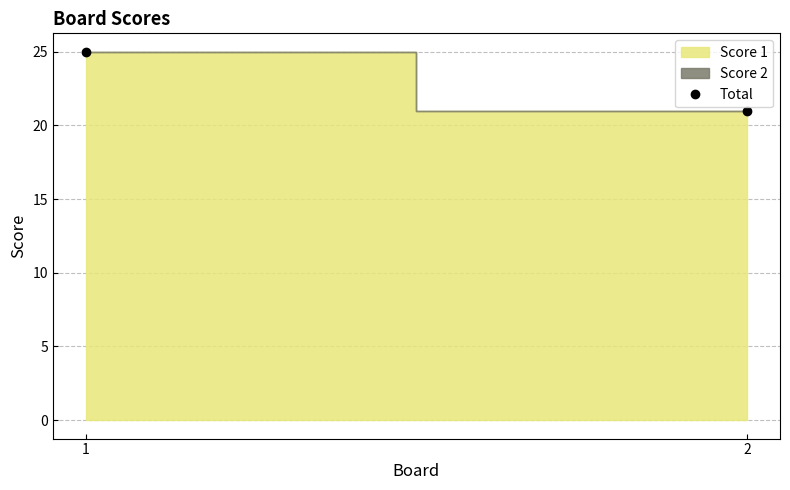

Reading left to right, extract all data points from this chart.

1=25	2=21